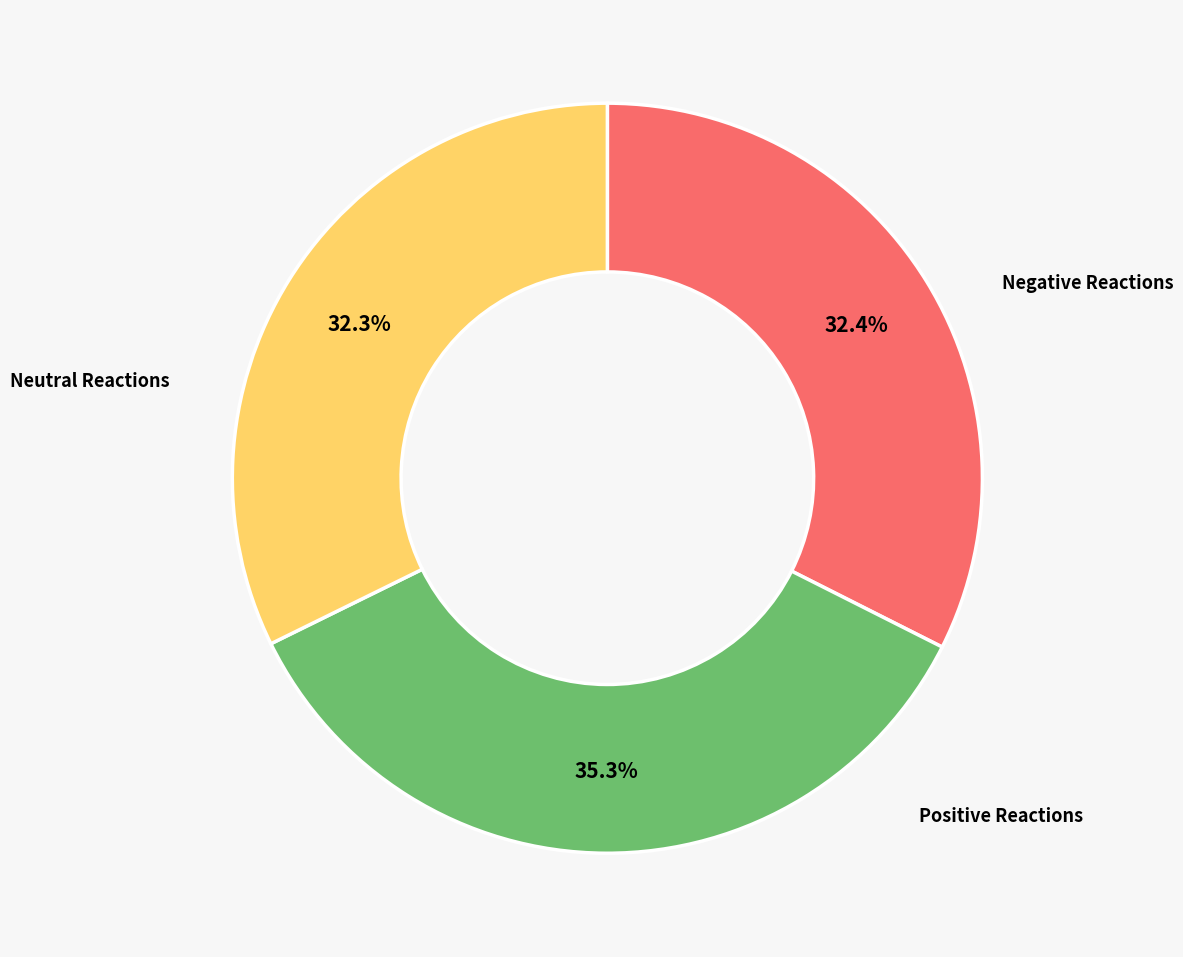

Is there any slice that represents more than half of the pie?

No